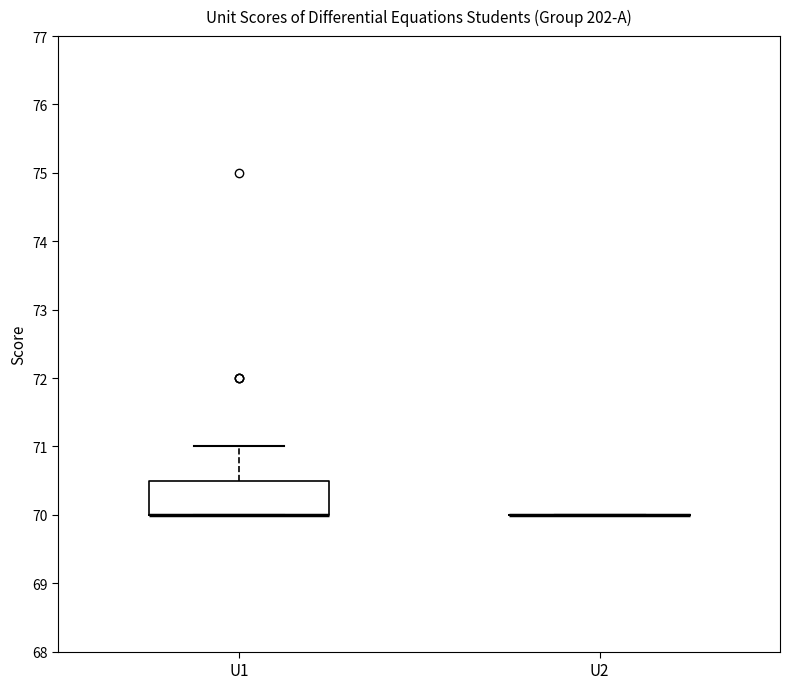

Reading left to right, read every box against the y-axis: the position of its median line, the range the box covers, and the ends of its whiskers. The values are not printed on the chart, so give them approximately, as read against the axis.

U1: median 70.0 (drawn on the box's lower edge), box 70.0 to 70.5, whiskers 70.0 to 71.0
U2: box collapsed to a line at 70.0, whiskers 70.0 to 70.0